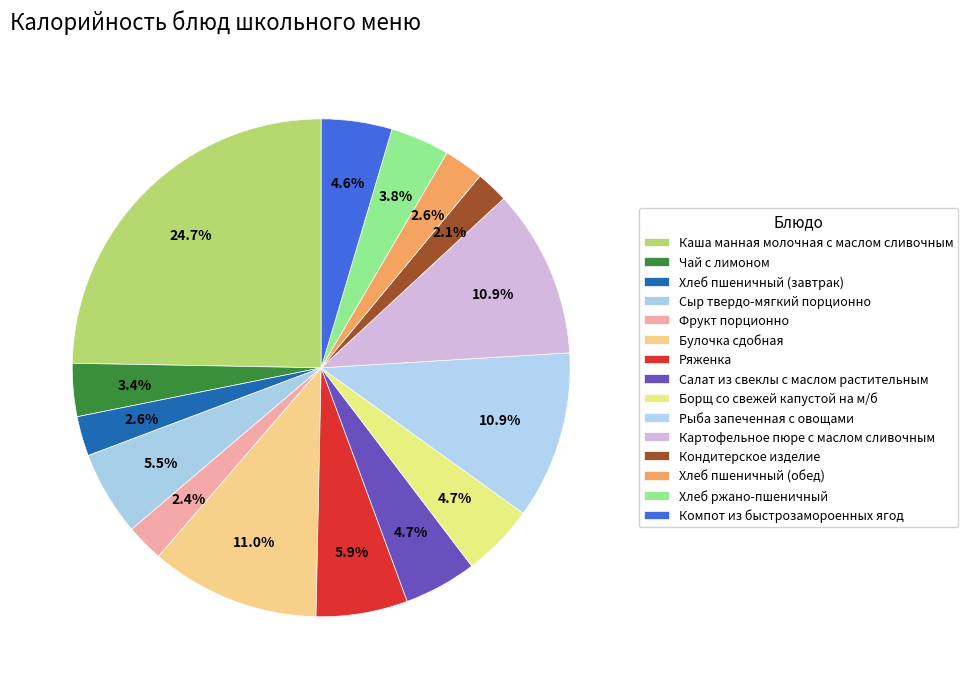

The Борщ со свежей капустой на м/б slice represents 5% of the pie. True or false?

True